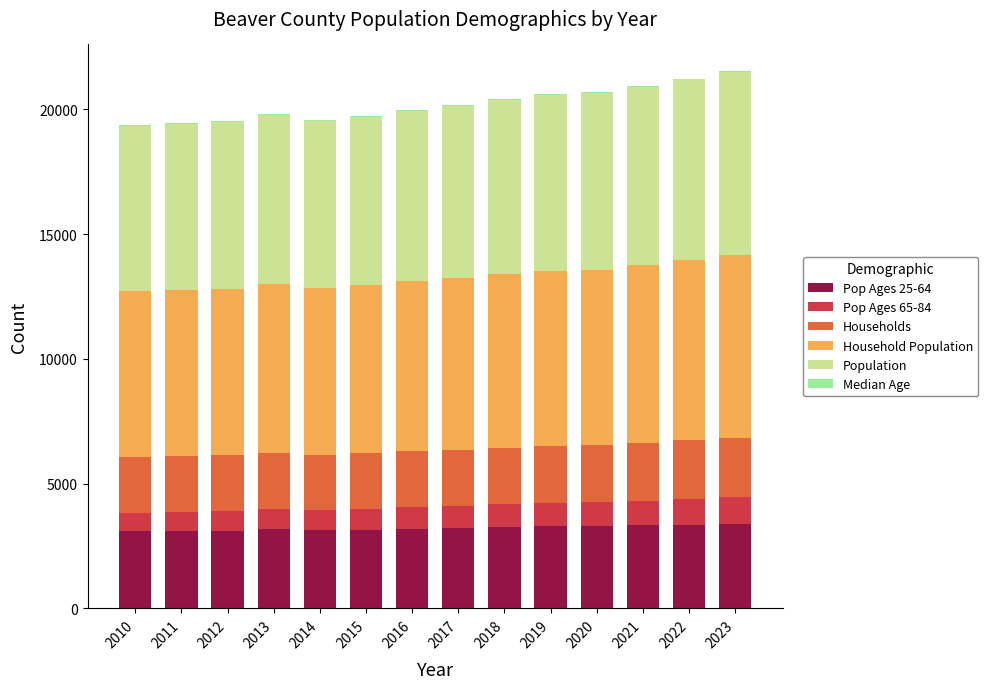

Is it true that Pop Ages 25-64 equals 3191.0 at 2016?

True